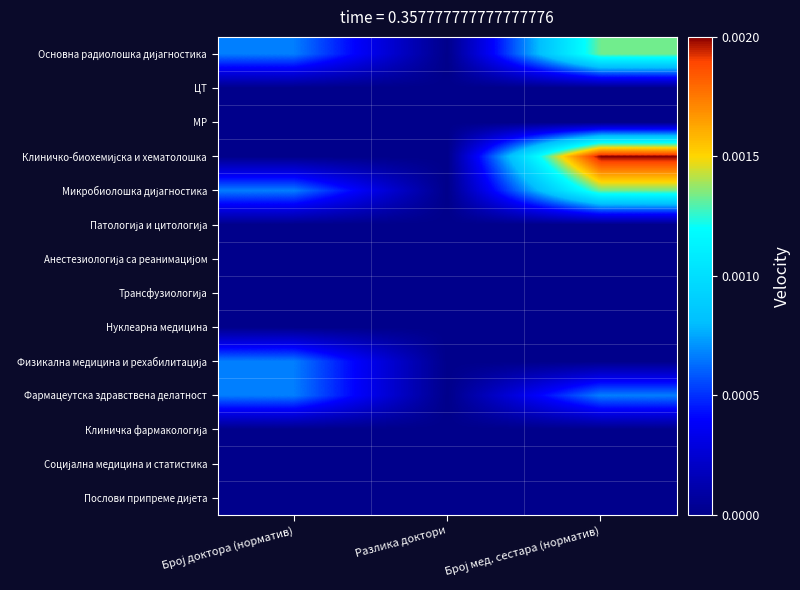

At how many categories does at least one series exceed 0?

2